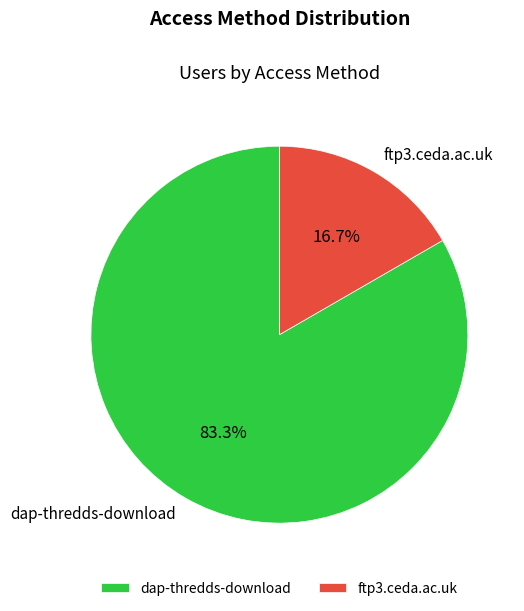

Which has a higher value, dap-thredds-download or ftp3.ceda.ac.uk?

dap-thredds-download